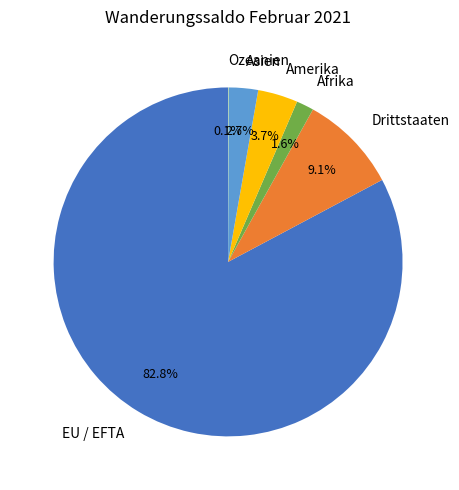

Which category has the biggest portion of the pie?

EU / EFTA